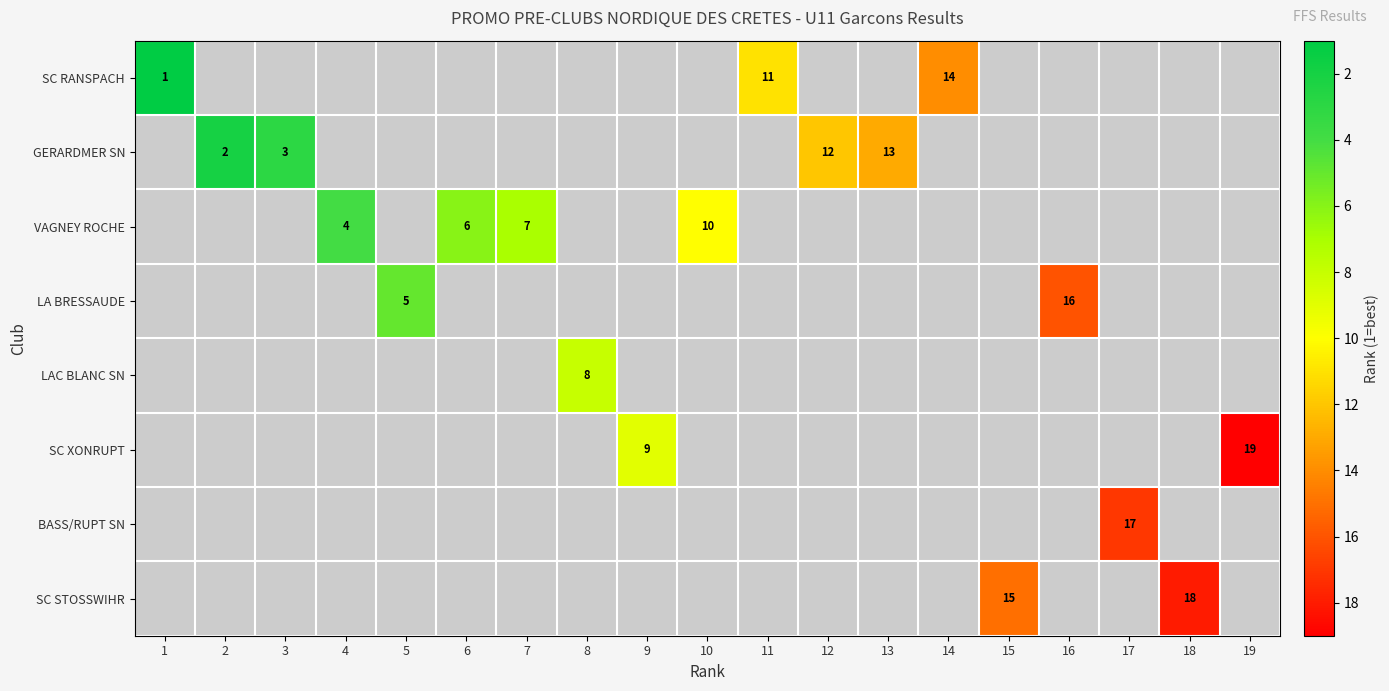

The SC XONRUPT series shows 9 at 9. True or false?

True